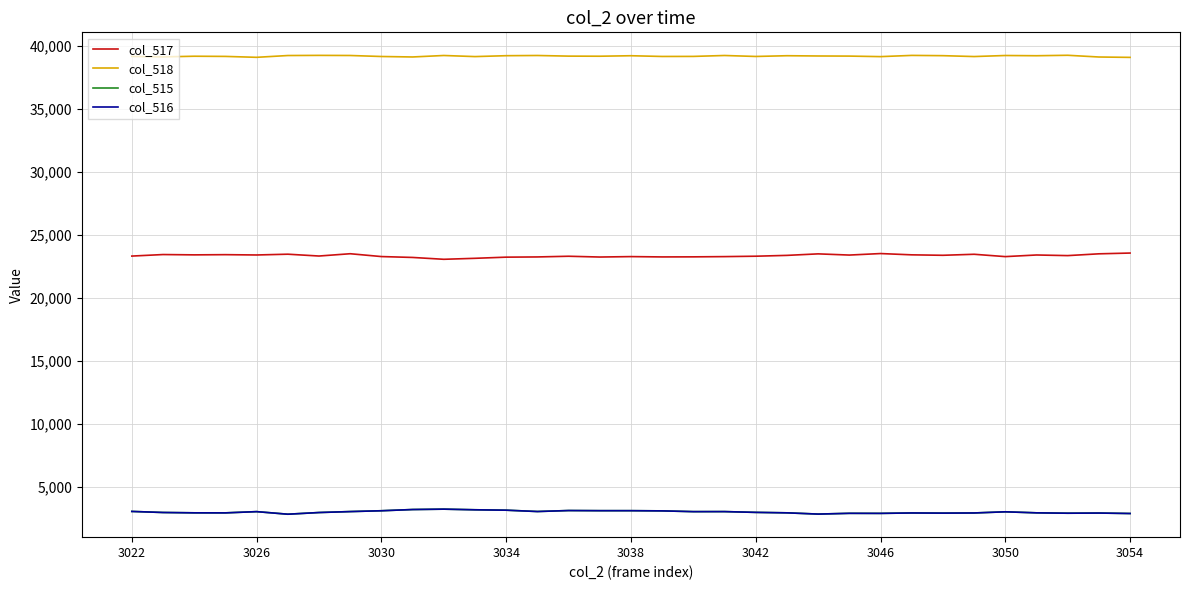

True or false: col_518 and col_515 intersect in this chart.

False